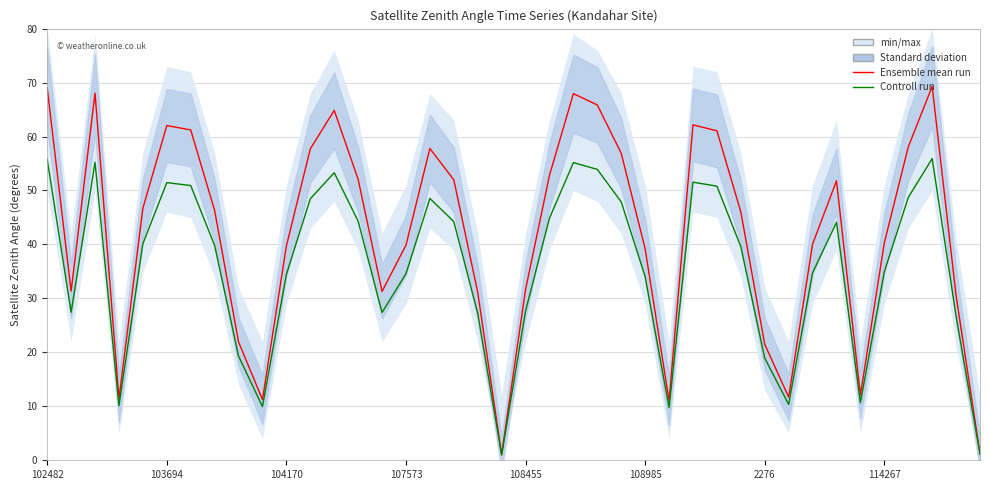

Rank the series by their maximum value, from lowest to highest.

Controll run, Ensemble mean run